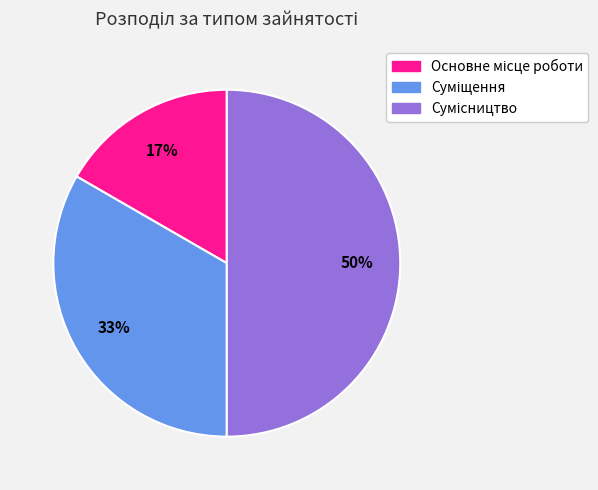

To the nearest percent, what is the difference between the largest and smallest slice percentages?

33%